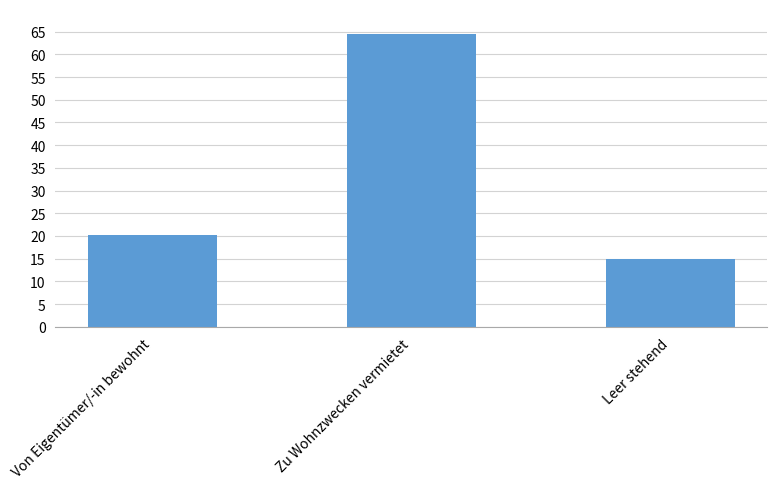

Which category has the highest value across all series?

Zu Wohnzwecken vermietet